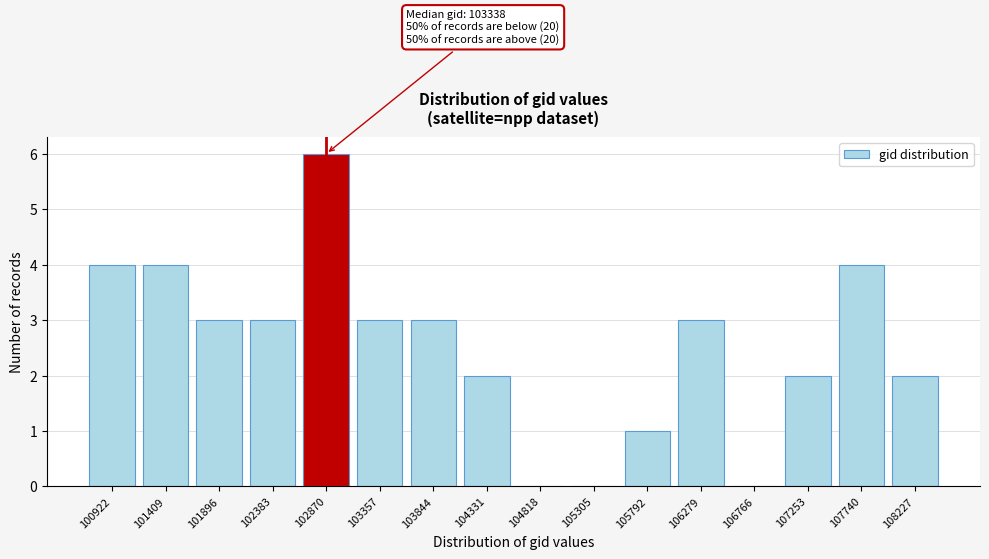

Reading left to right, list all the values displayed in this chart.

100922=4	101409=4	101896=3	102383=3	102870=6	103357=3	103844=3	104331=2	104818=0	105305=0	105792=1	106279=3	106766=0	107253=2	107740=4	108227=2